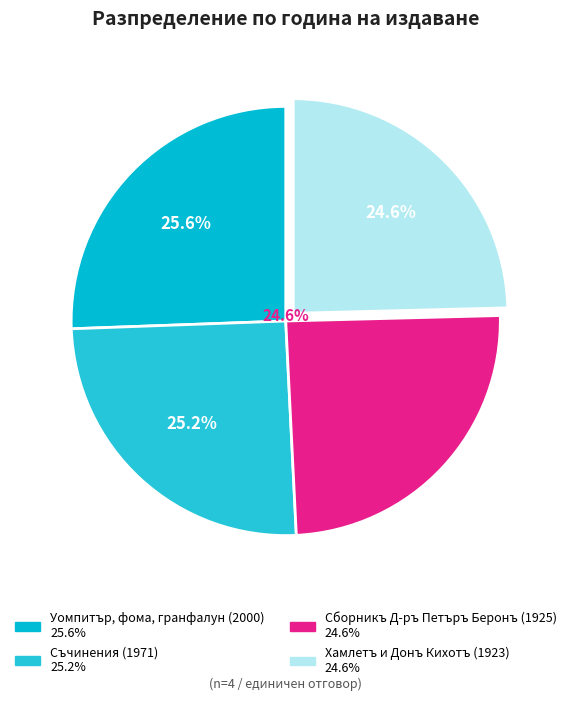

Combined, do Хамлетъ и Донъ Кихотъ (1923) and Съчинения (1971) account for over 50%?

No